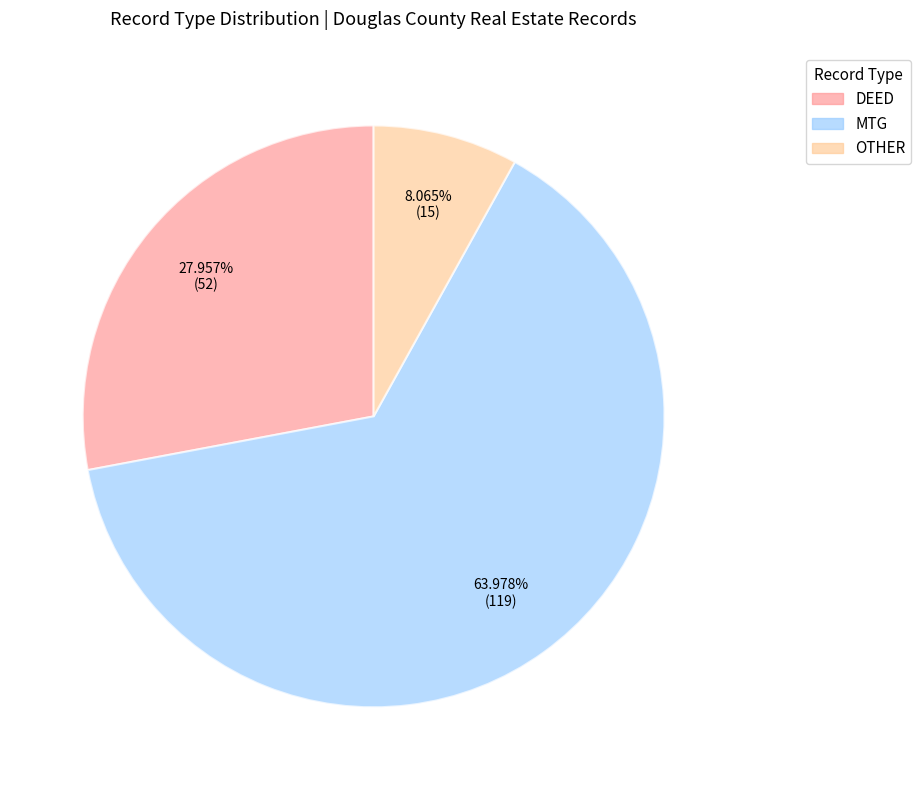

What percentage is the MTG slice, to the nearest percent?

64%